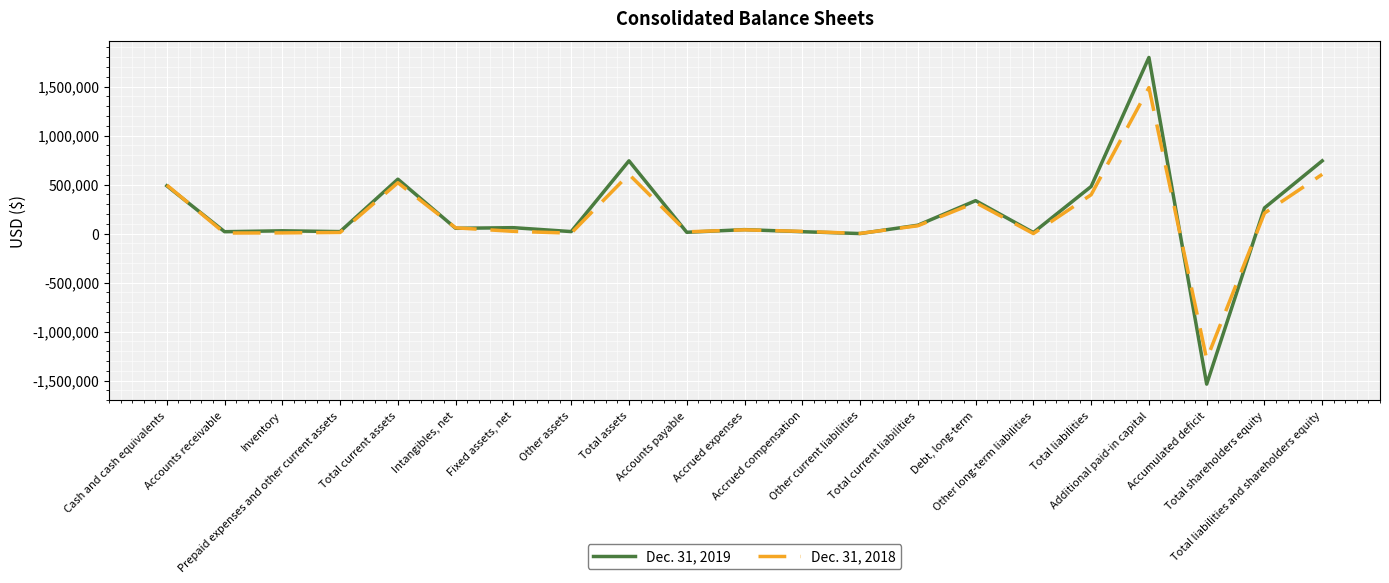

Which series changed the most between Intangibles, net and Accounts payable?

Dec. 31, 2018